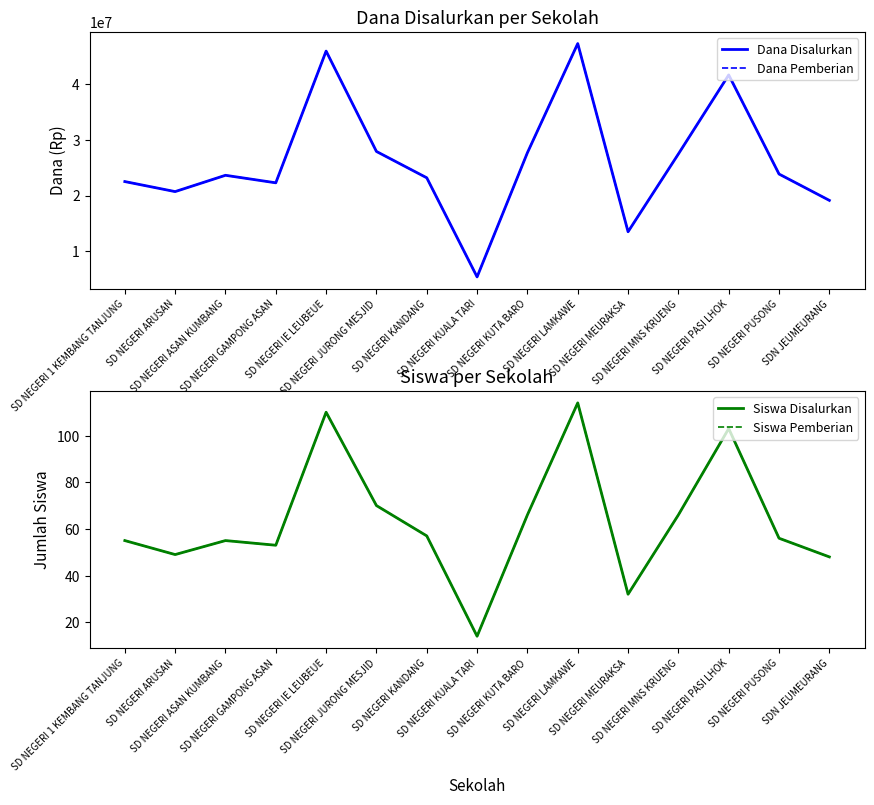

Rank the series at SD NEGERI JURONG MESJID from highest to lowest value.

Dana Disalurkan, Dana Pemberian, Siswa Disalurkan, Siswa Pemberian